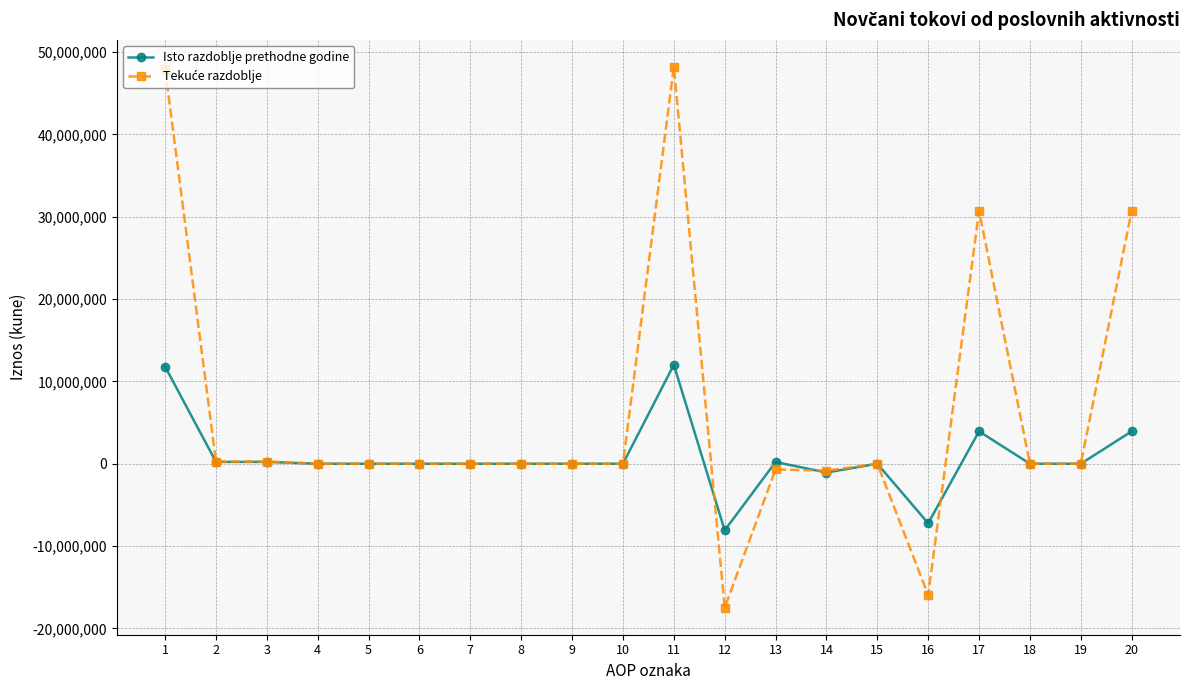

Count the number of data series in this chart.

2